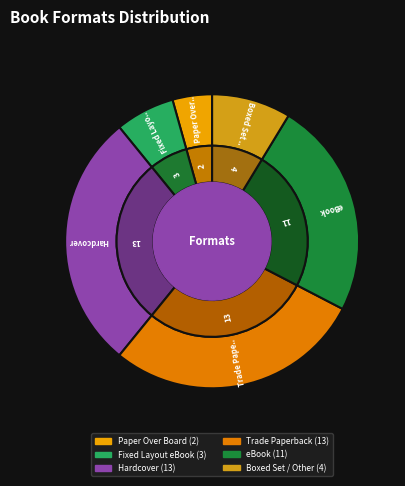

Rank the categories by value from lowest to highest.

Paper Over Board, Fixed Layout eBook, Boxed Set / Other, eBook, Hardcover, Trade Paperback